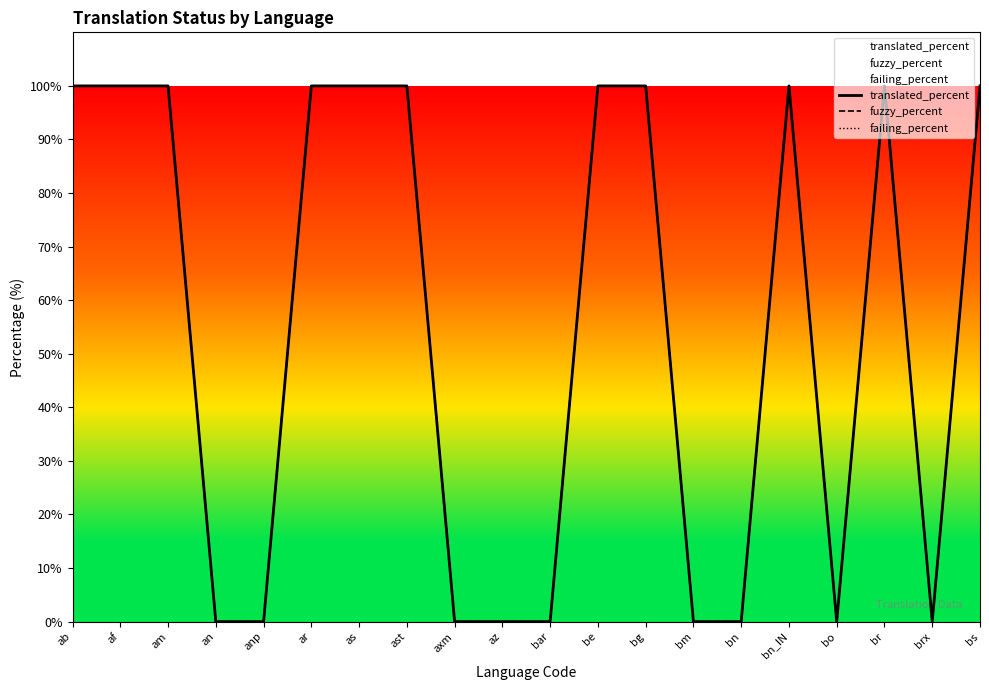

Reading left to right, transcribe all the data shown in this chart.

translated_percent: 100	100	100	0	0	100	100	100	0	0	0	100	100	0	0	100	0	100	0	100
fuzzy_percent: 100	100	100	0	0	100	100	100	0	0	0	100	100	0	0	100	0	100	0	100
failing_percent: 100	100	100	0	0	100	100	100	0	0	0	100	100	0	0	100	0	100	0	100